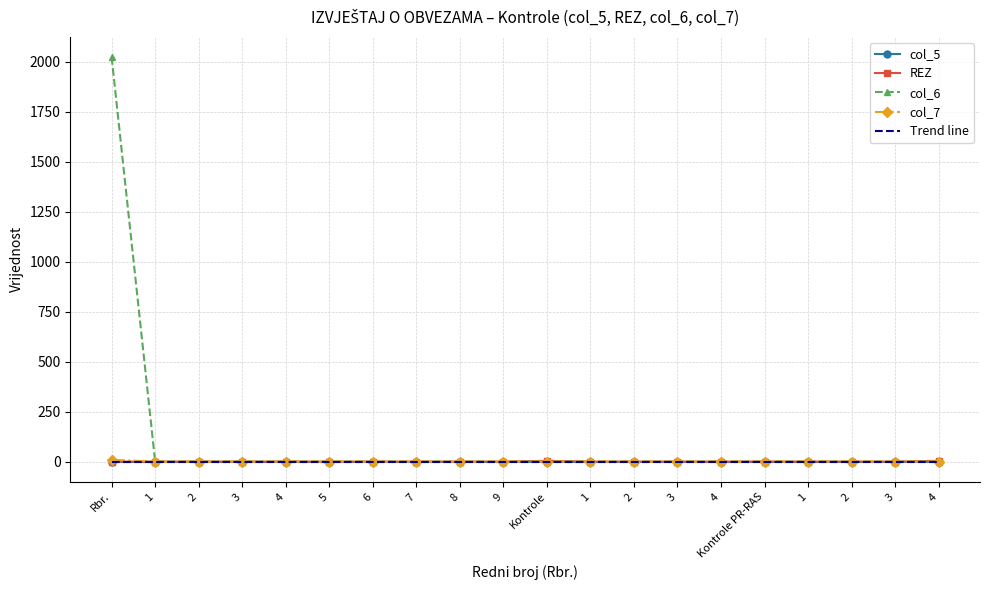

True or false: Trend line has a value of 0 at 3.

True